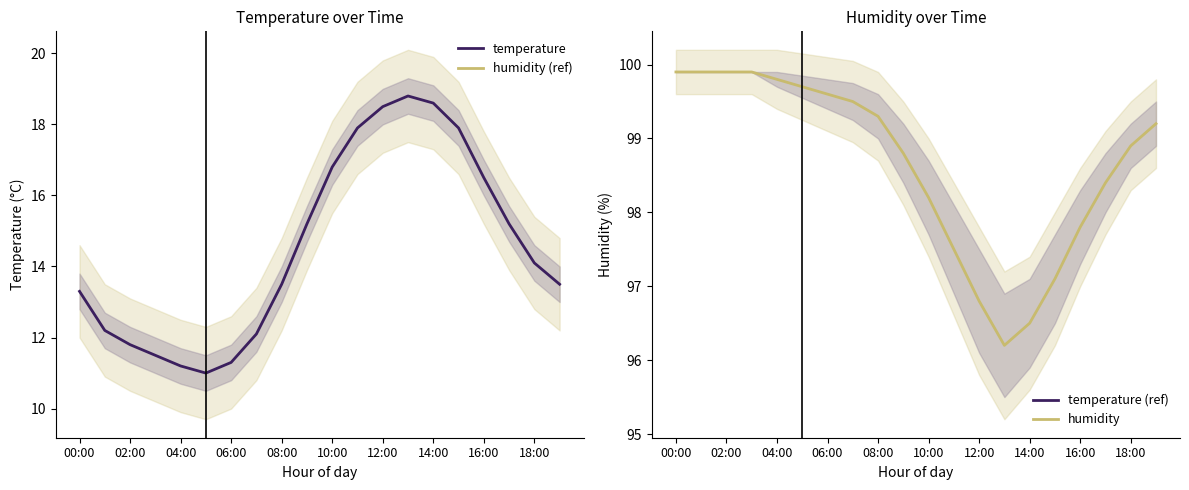

What are all the series names shown in the legend?

temperature, humidity